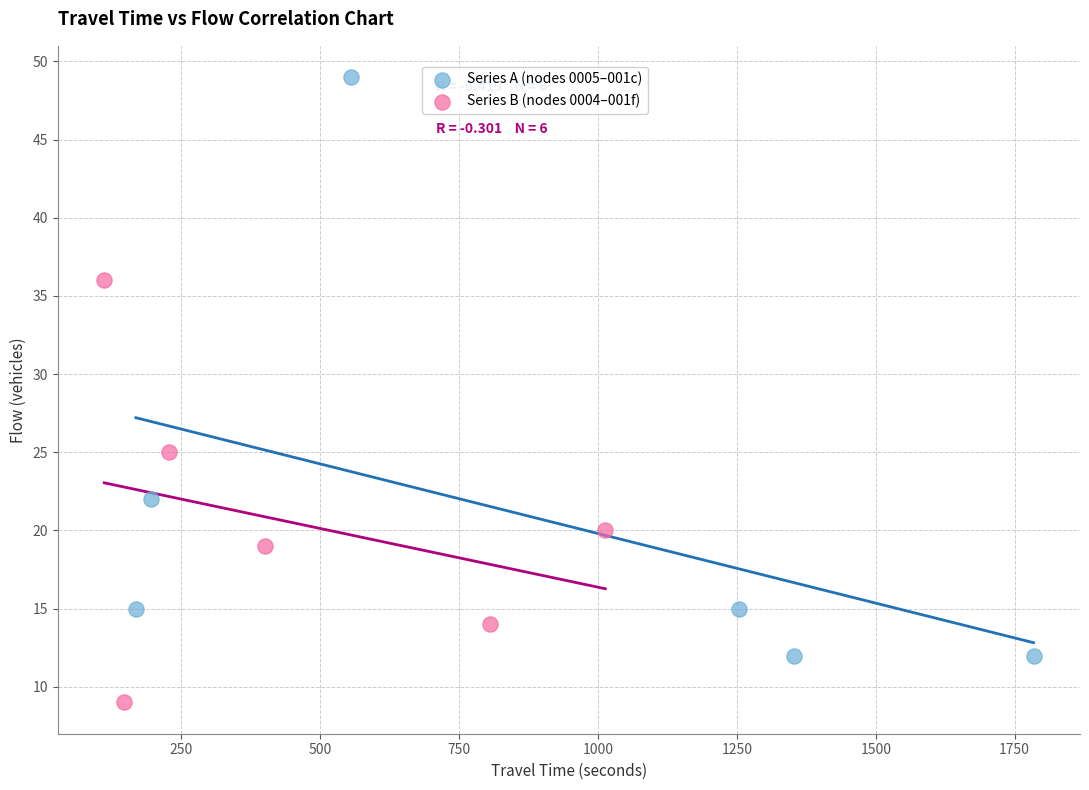

Which series has the largest Y range (max minus min)?

Series A (nodes 0005–001c)